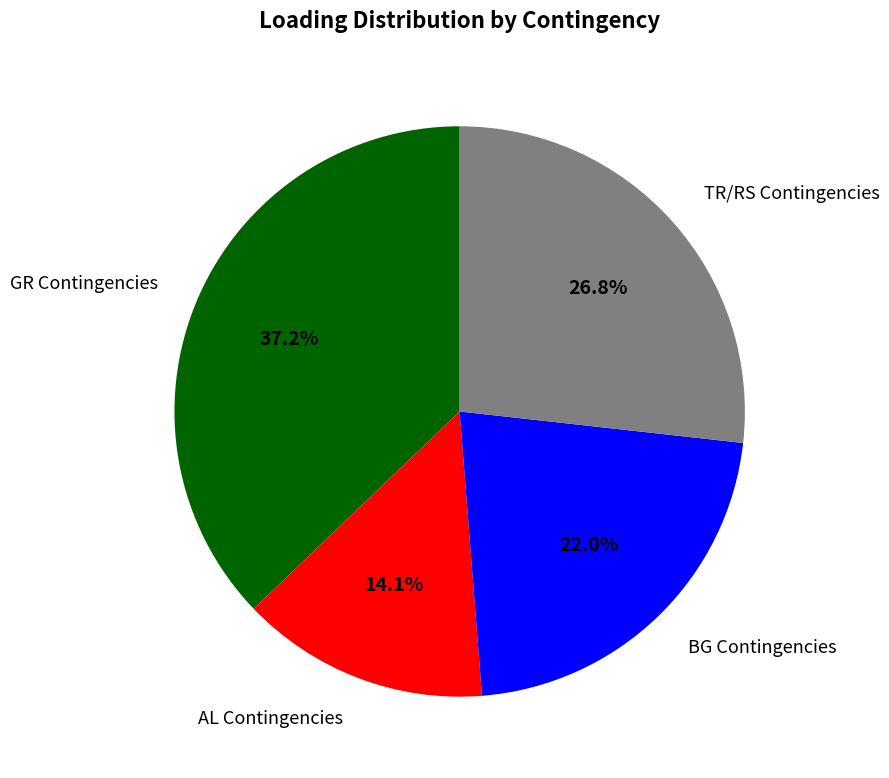

Is there a majority slice in this chart?

No